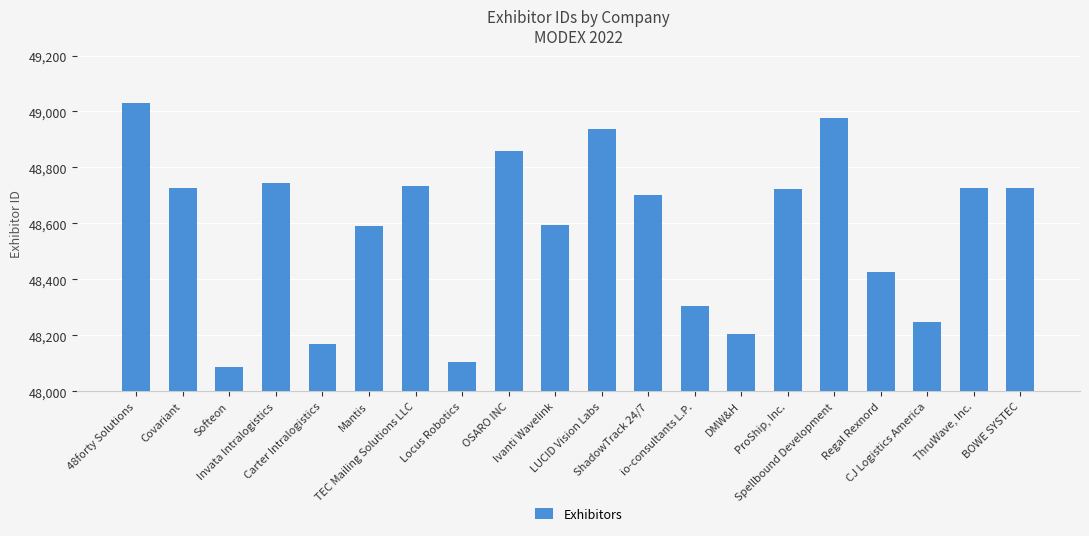

Where is the data nearest to the value 48559?

Mantis